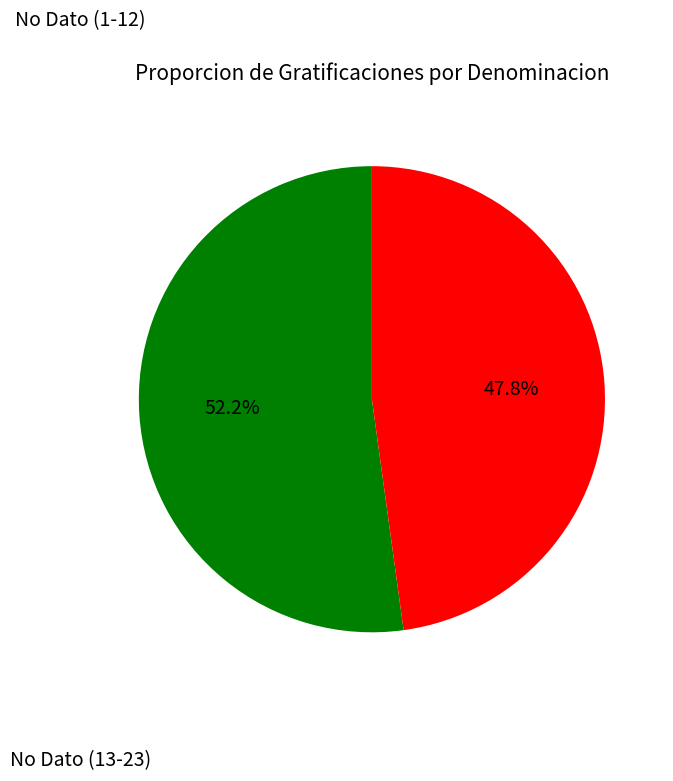

Is there any slice that represents more than half of the pie?

Yes